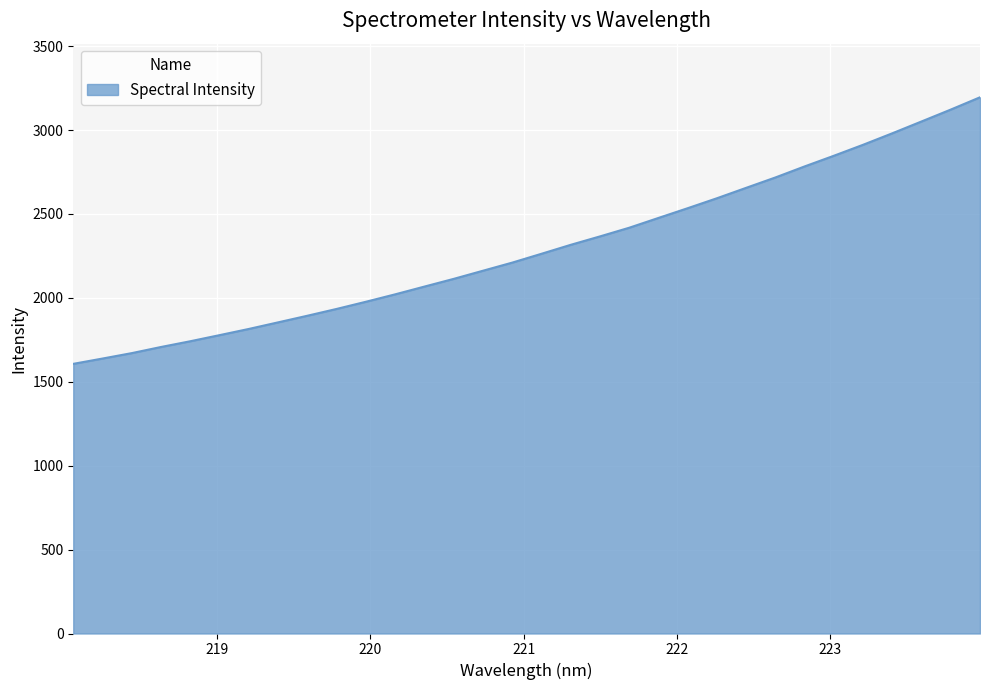

What is the difference between the maximum and minimum values?

1588.5